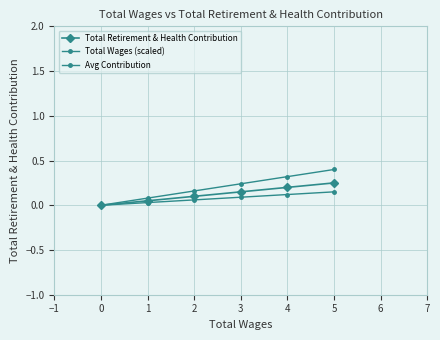

Is it true that Total Wages (scaled) equals 0.0 at 2?

False